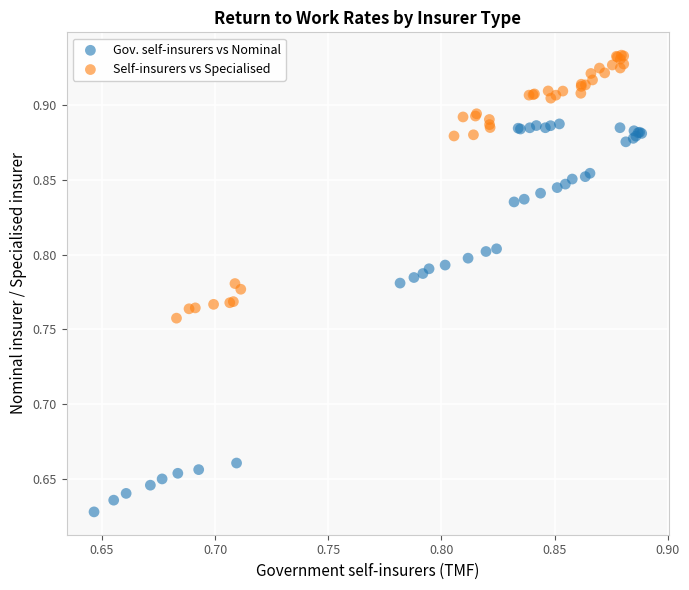

Which series has the widest spread of Y values?

Gov. self-insurers vs Nominal